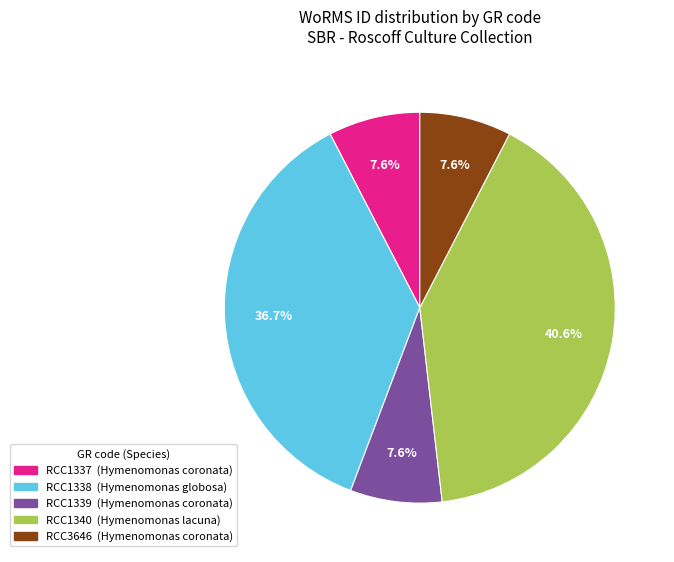

Is there a majority slice in this chart?

No